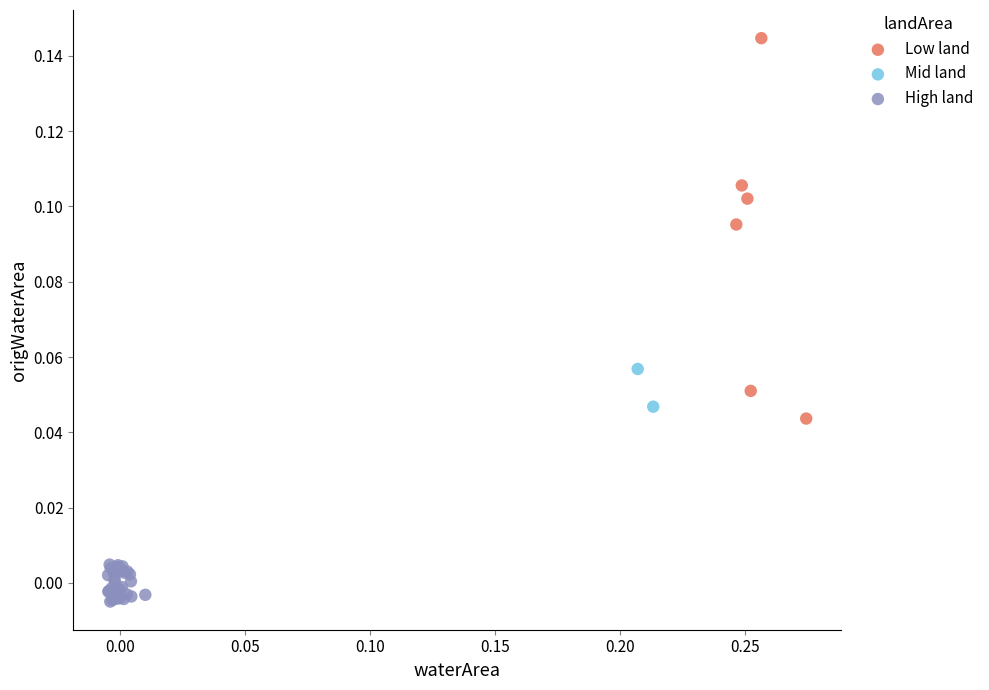

Which series has the widest spread of Y values?

Low land